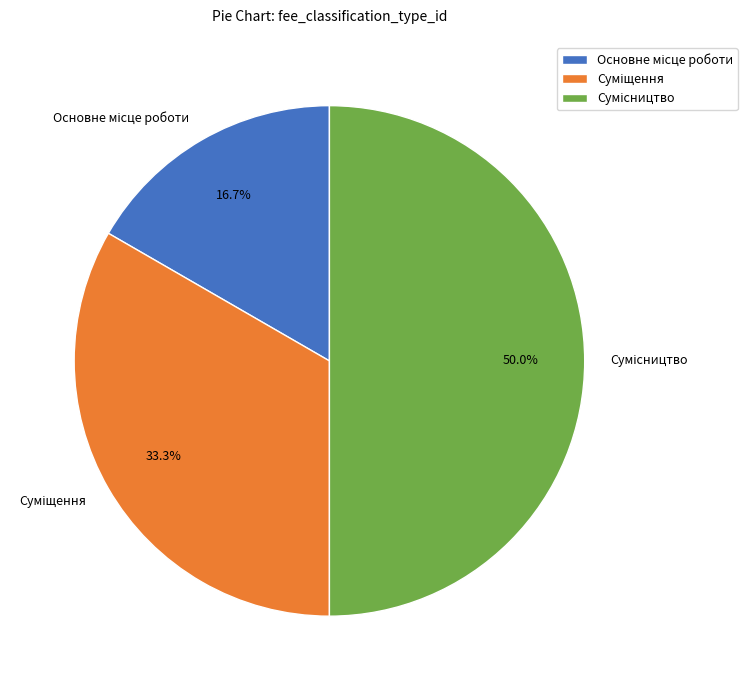

To the nearest percent, what is the combined percentage of Суміщення and Сумісництво?

83%